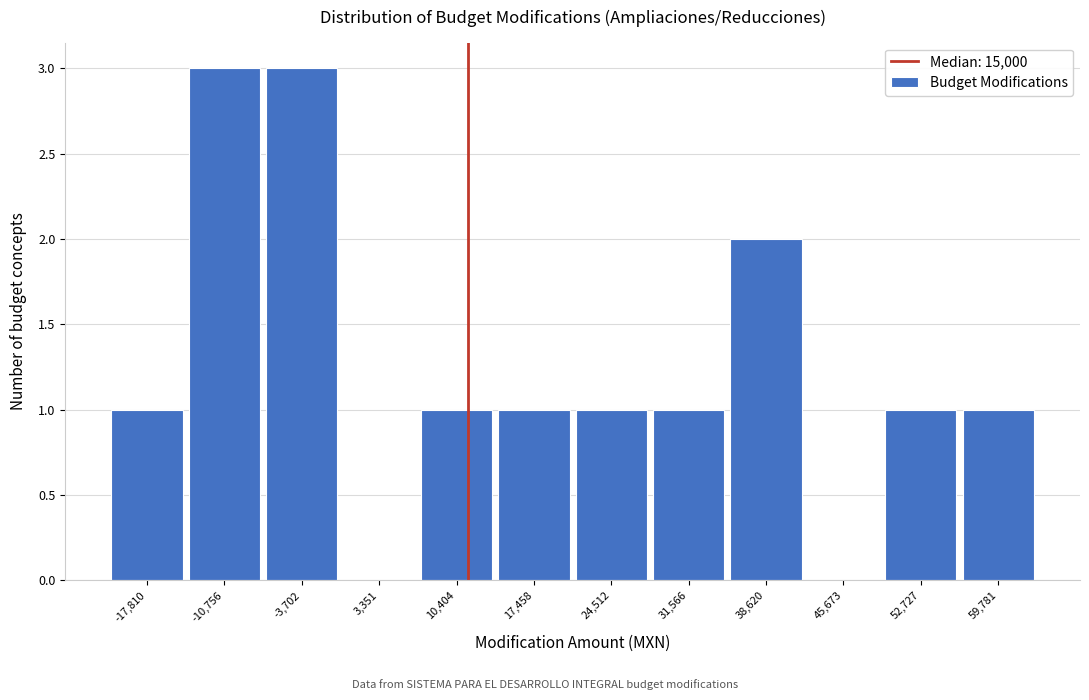

Reading left to right, what are all the values shown in this chart?

-17,810=1	-10,756=3	-3,702=3	3,351=0	10,404=1	17,458=1	24,512=1	31,566=1	38,620=2	45,673=0	52,727=1	59,781=1